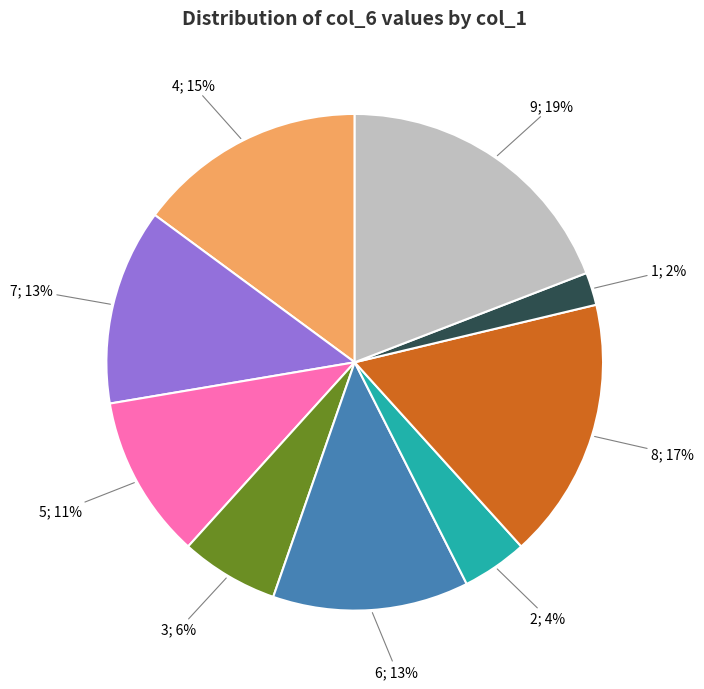

Does any single category account for the majority?

No